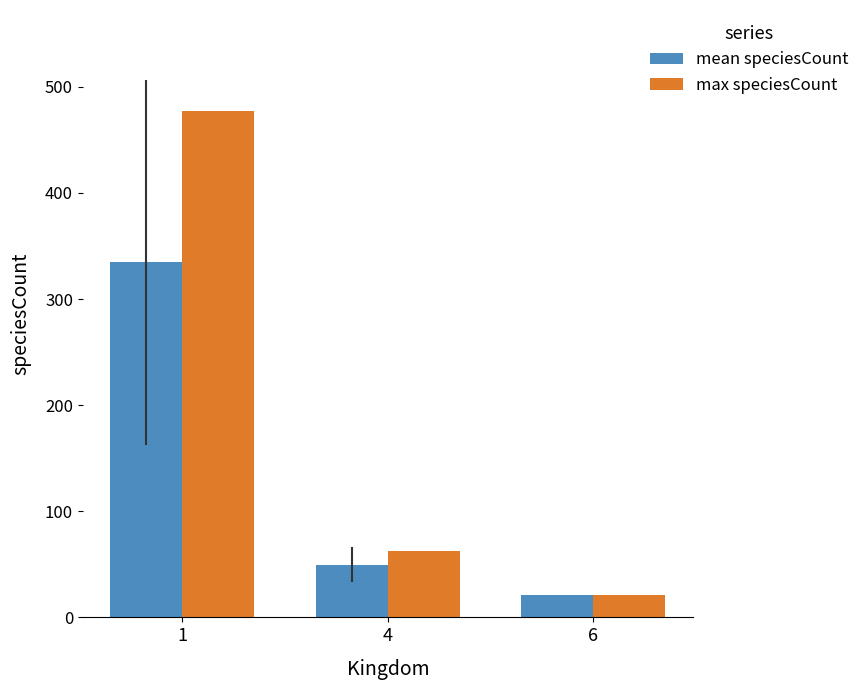

How many groups of bars are there?

3